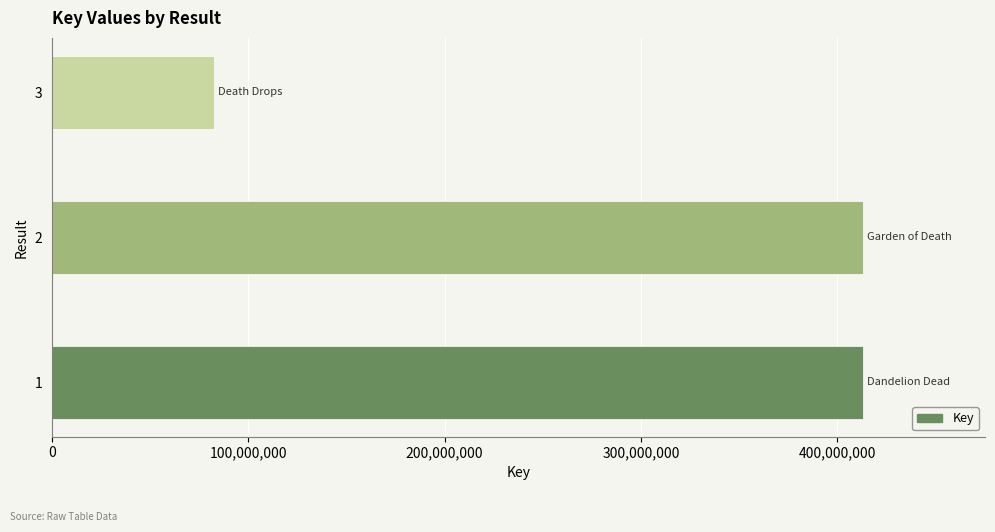

What is the greatest value displayed?

413231274